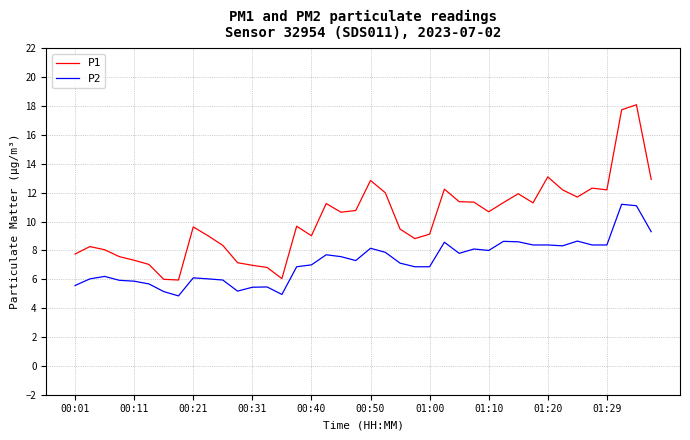

List the series in order of their peak value, lowest first.

P2, P1